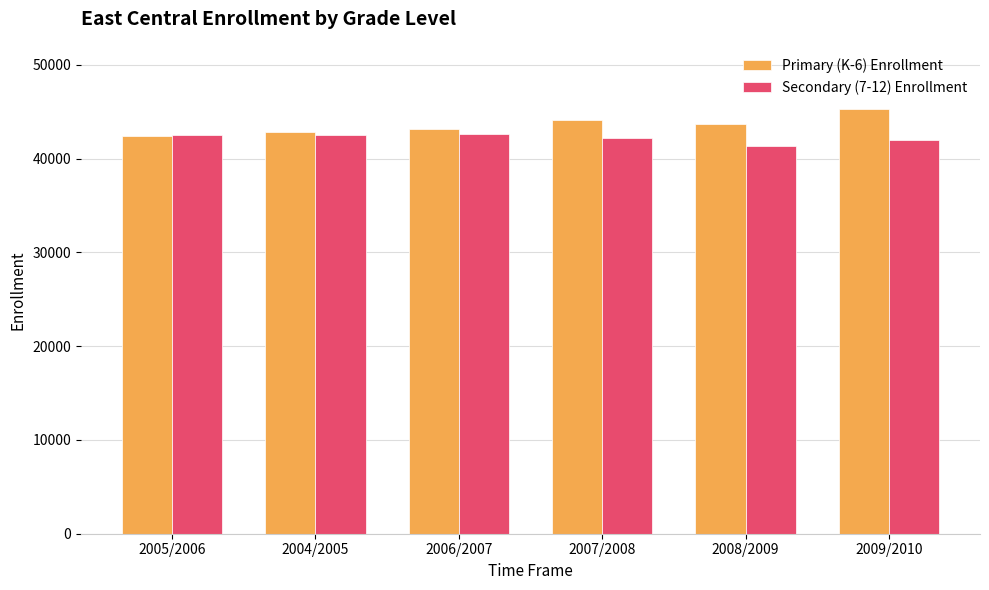

How many categories are shown in the chart?

6